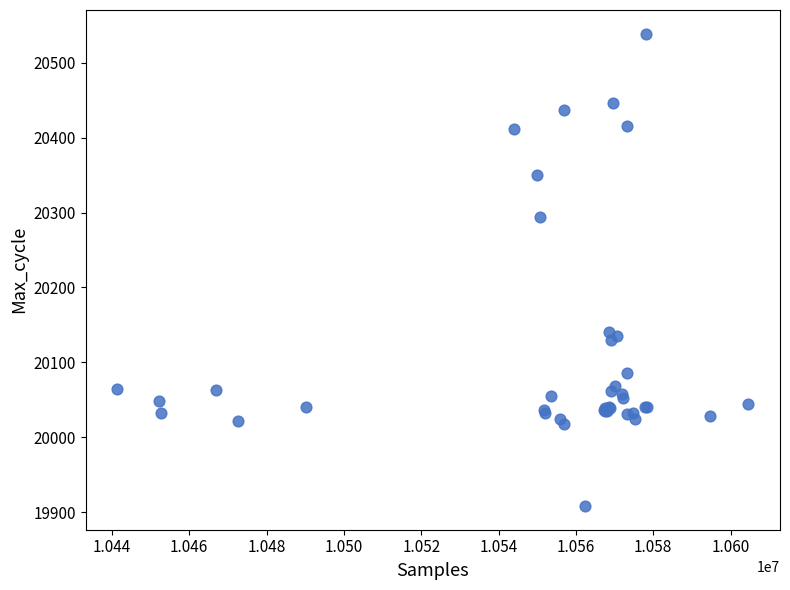

What Y value in the scatter plot is closest to 20223?

20294